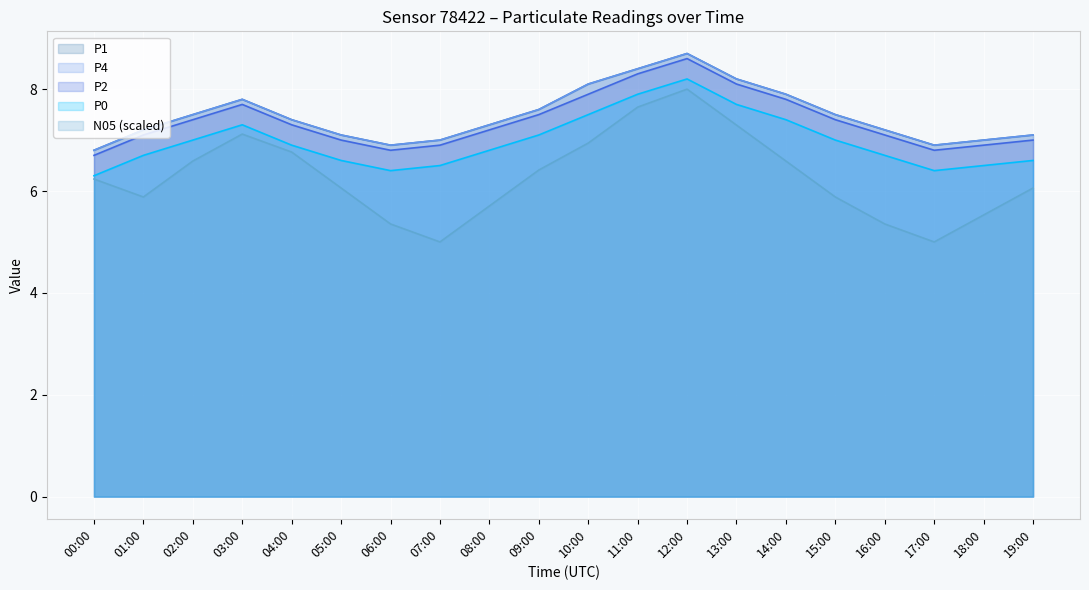

Rank the series at 06:00 from highest to lowest value.

P1, P4, P2, P0, N05